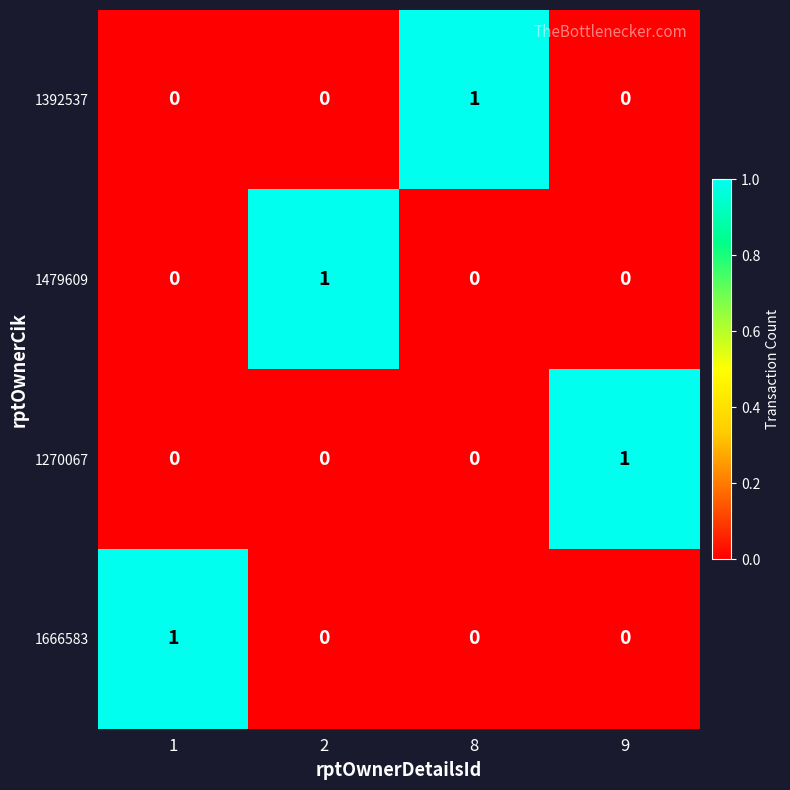

True or false: 1270067 has a value of 1 at 9.

True